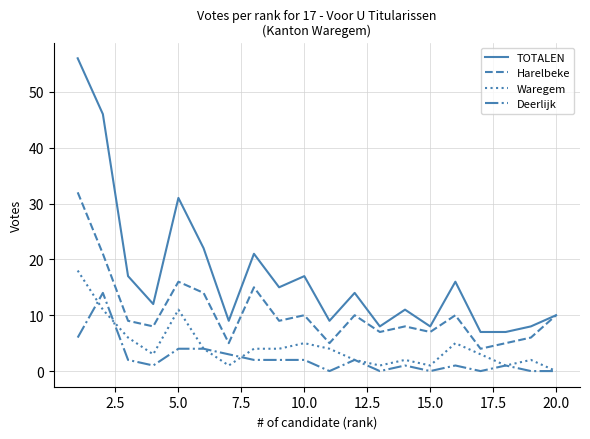

True or false: Deerlijk and TOTALEN cross at least once.

False